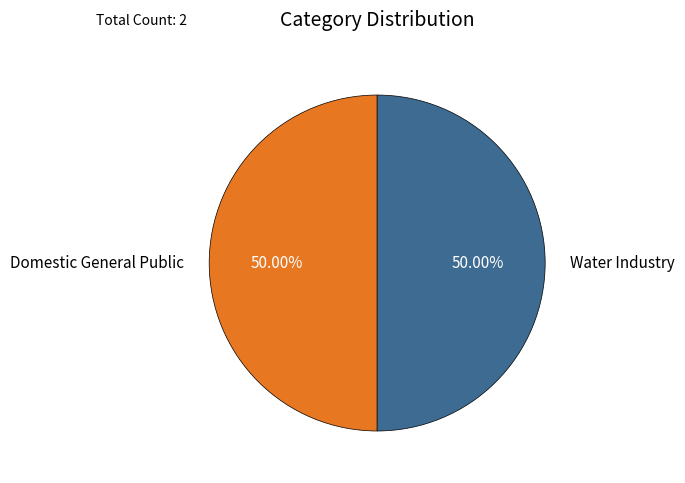

True or false: Domestic General Public accounts for 64% of the total.

False